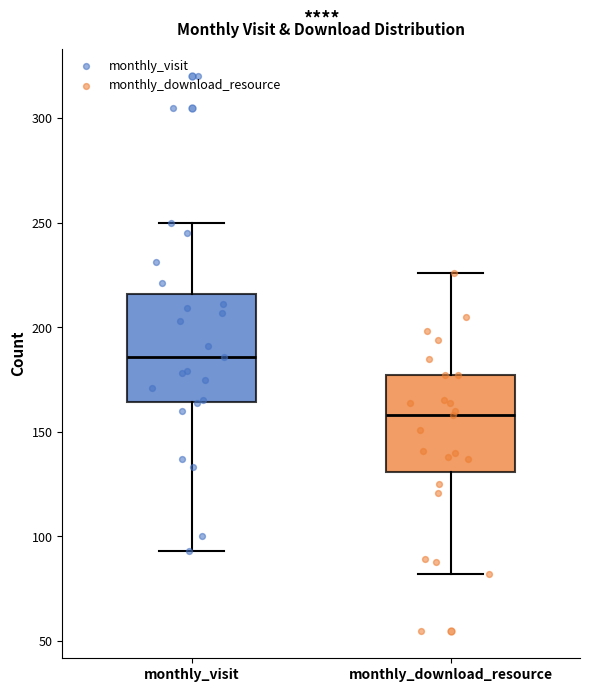

Reading left to right, transcribe this box plot: for each box, give where its median line is, the range the box spans, and where its two whiskers end, as read against the y-axis. The values are not printed on the chart, so give them approximately, as read against the axis.

monthly_visit: median 185, box 165 to 215, whiskers 95 to 250
monthly_download_resource: median 160, box 130 to 175, whiskers 80 to 225